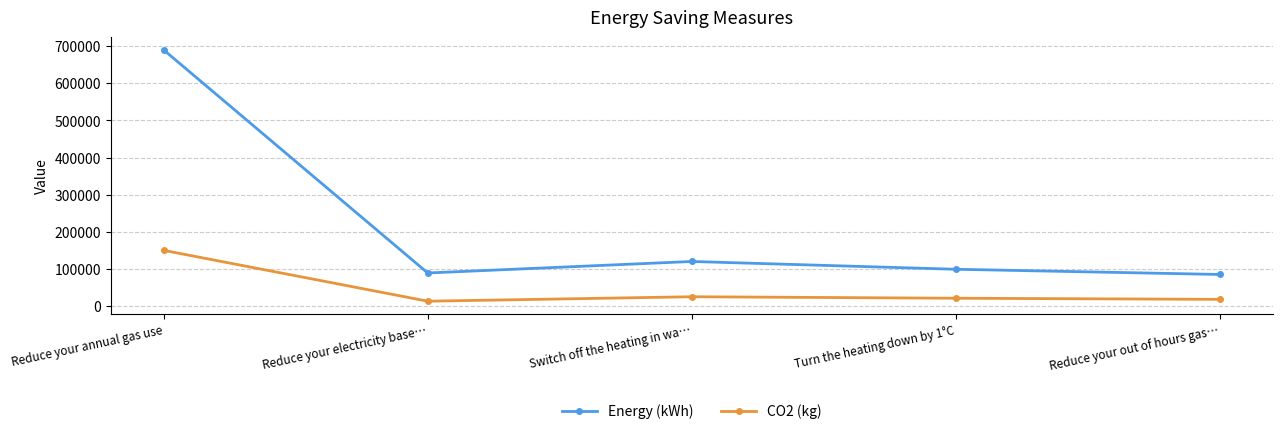

What is the sum of all CO2 (kg) values?

227000